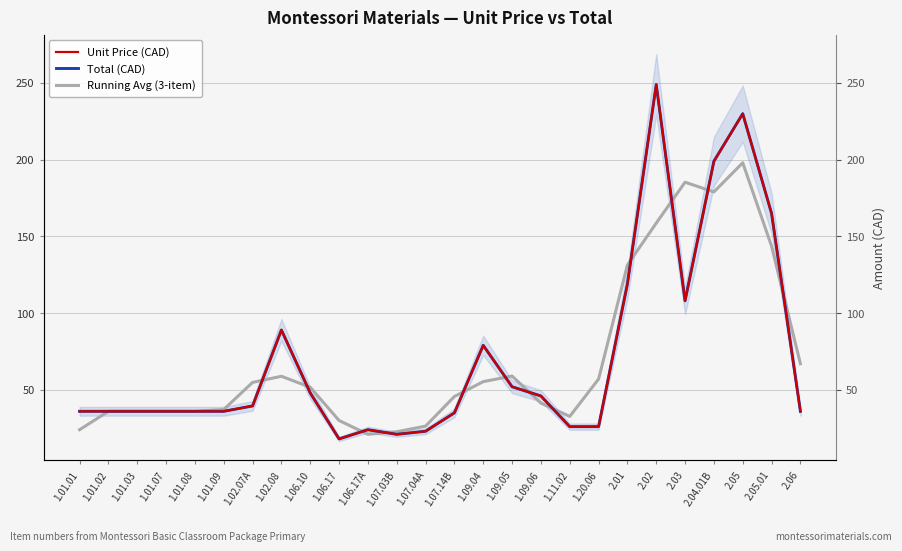

How many data points does each series have?

26